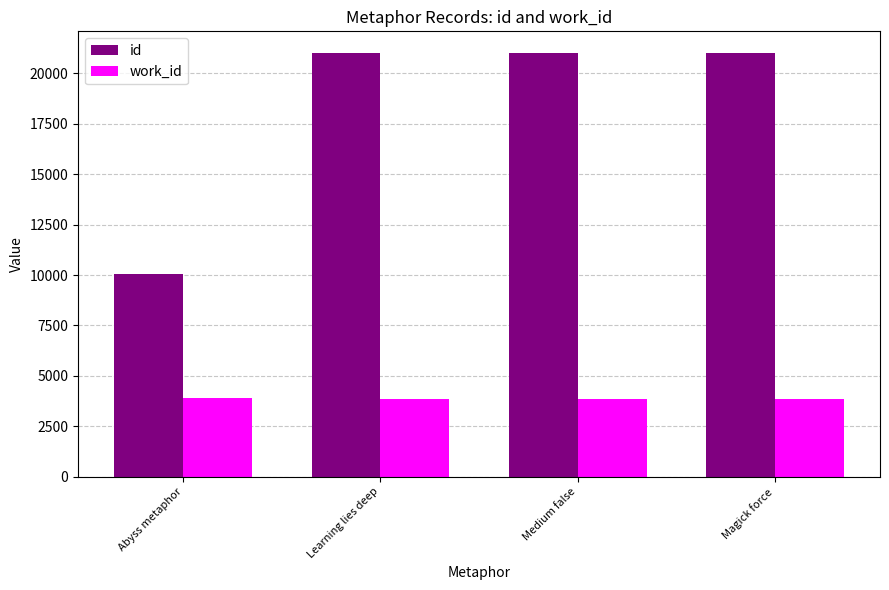

List the series in order of their overall mean, highest first.

id, work_id